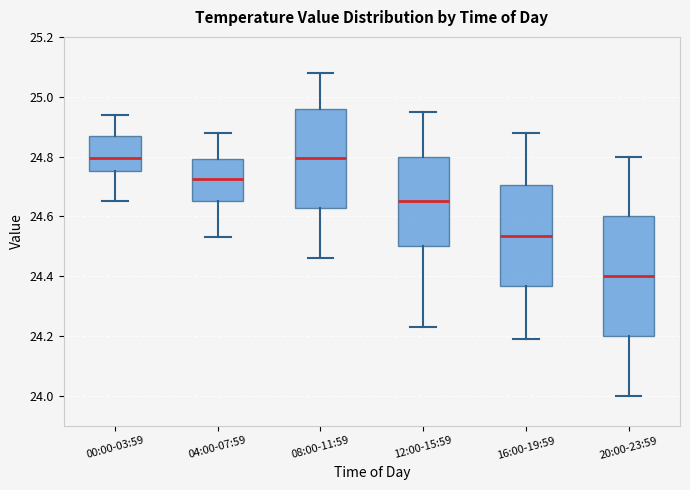

Comparing the boxes themselves (not the whiskers), which one is the tallest?

20:00-23:59